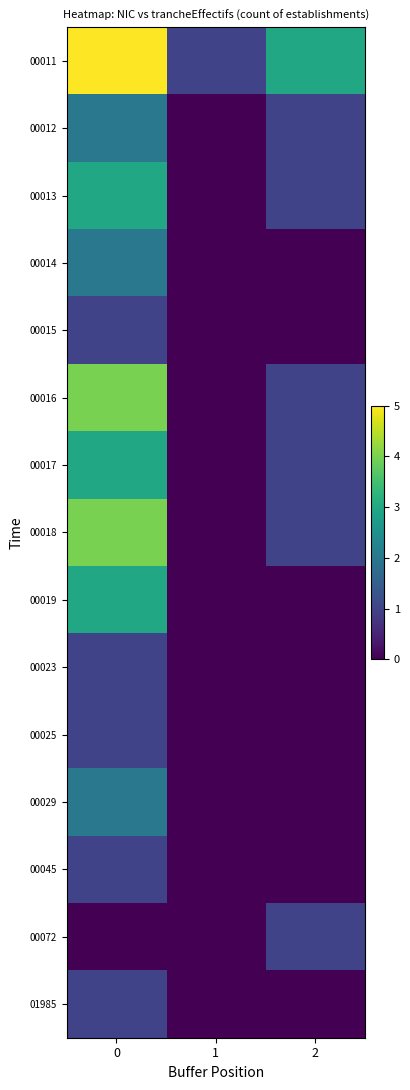

Which series changed the most between 0 and 1?

00011